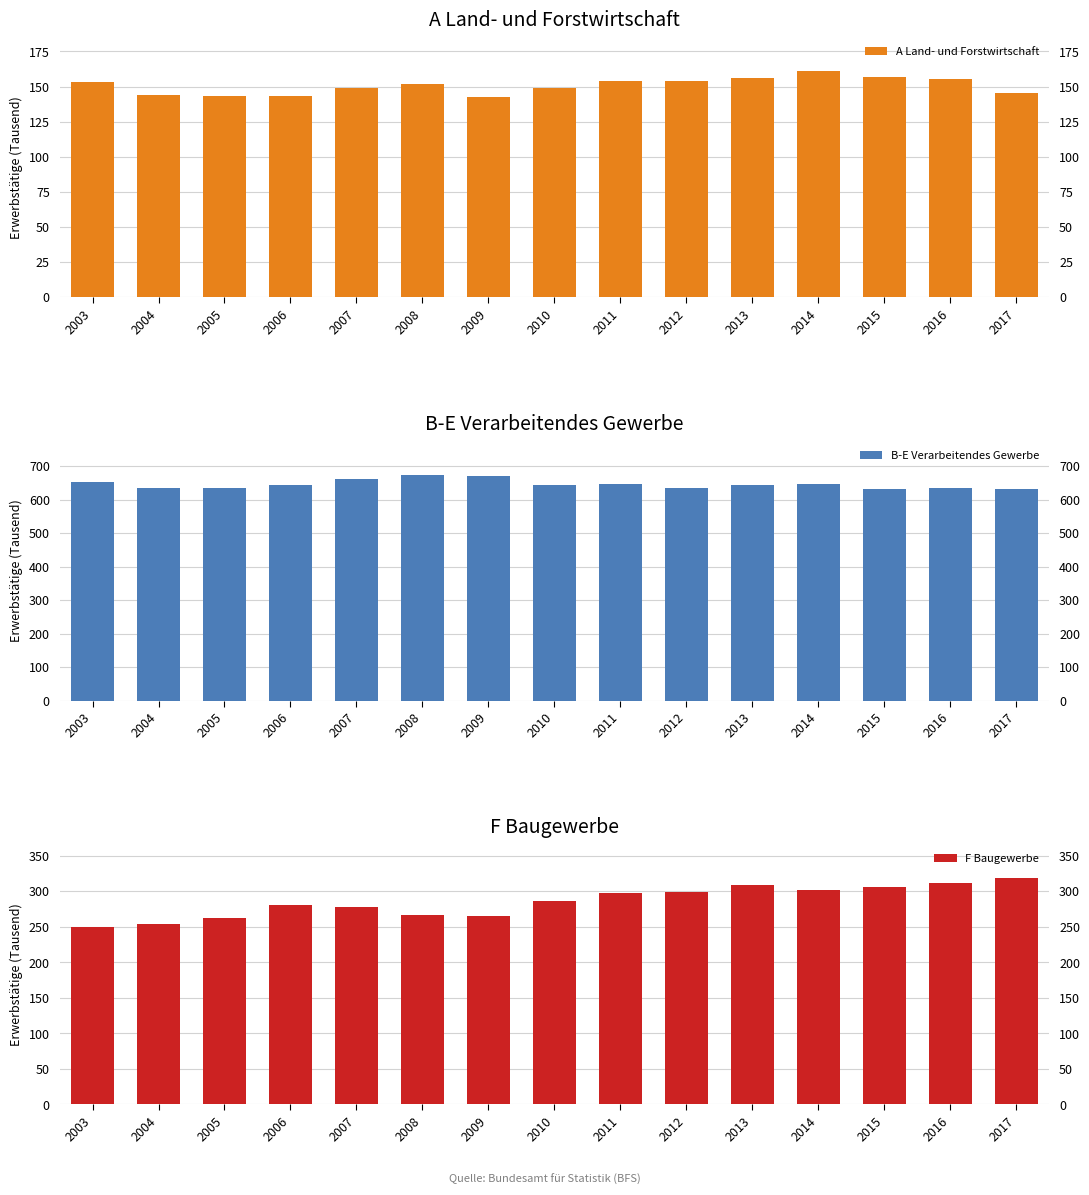

The value of F Baugewerbe at 2012 is 299.4. True or false?

True